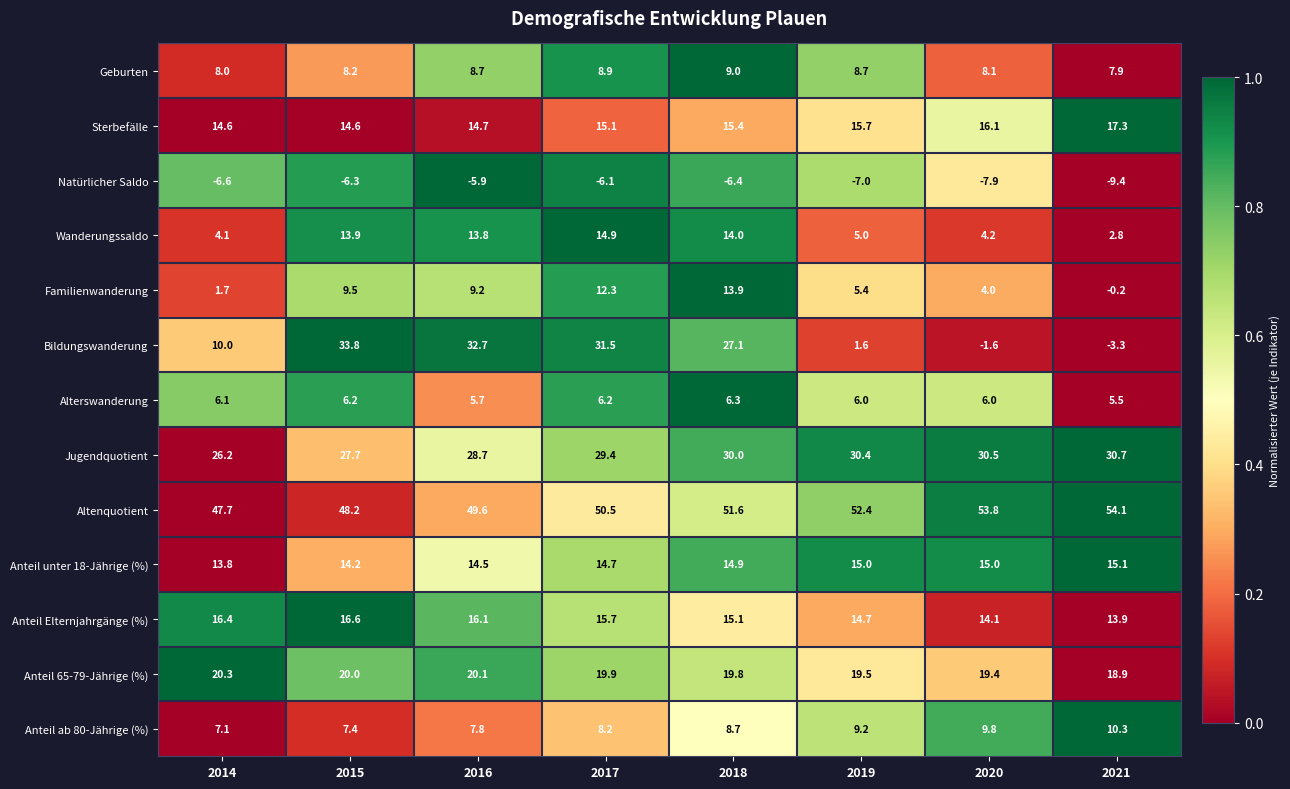

Count the number of categories in the chart.

8